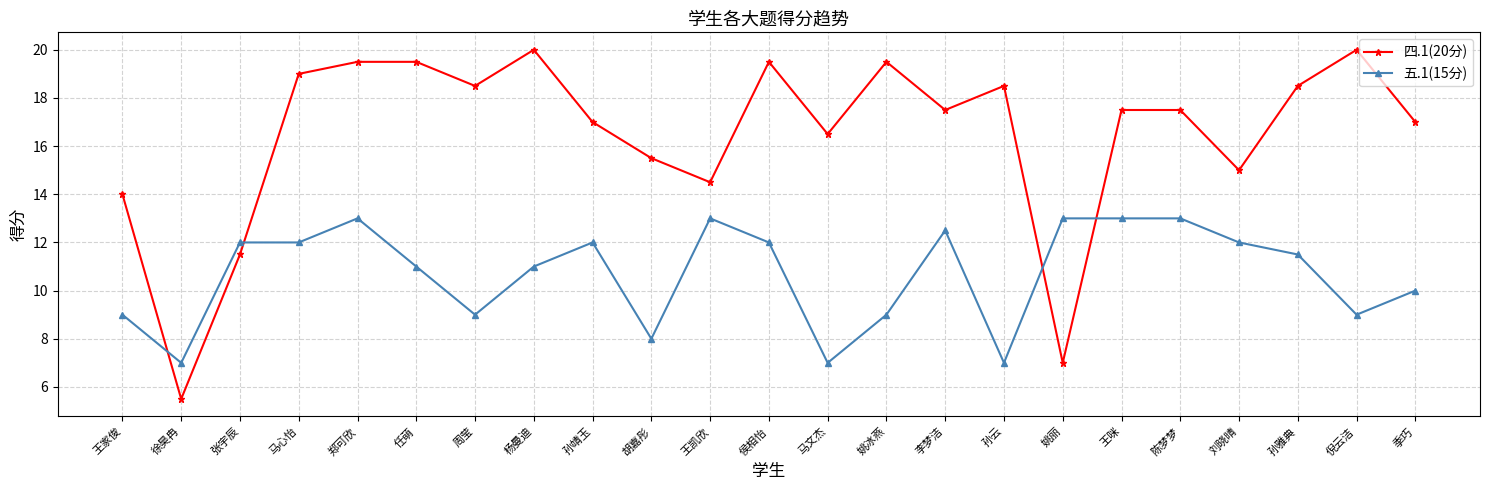

What is the minimum value for 四.1(20分)?

5.5